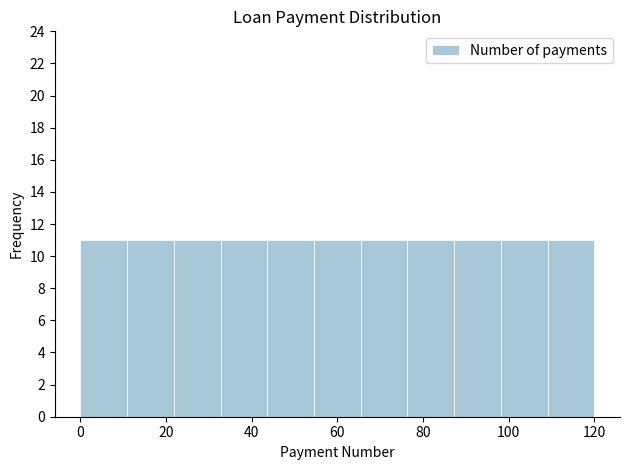

Reading left to right, list every bar in this chart as the range it spans on the x-axis followed by its height. Neither the bar edges nor the heights are printed on the chart, so give them approximately, as read against the axes.

0 to 10: 11
10 to 22: 11
22 to 32: 11
32 to 44: 11
44 to 54: 11
54 to 66: 11
66 to 76: 11
76 to 88: 11
88 to 98: 11
98 to 110: 11
110 to 120: 11